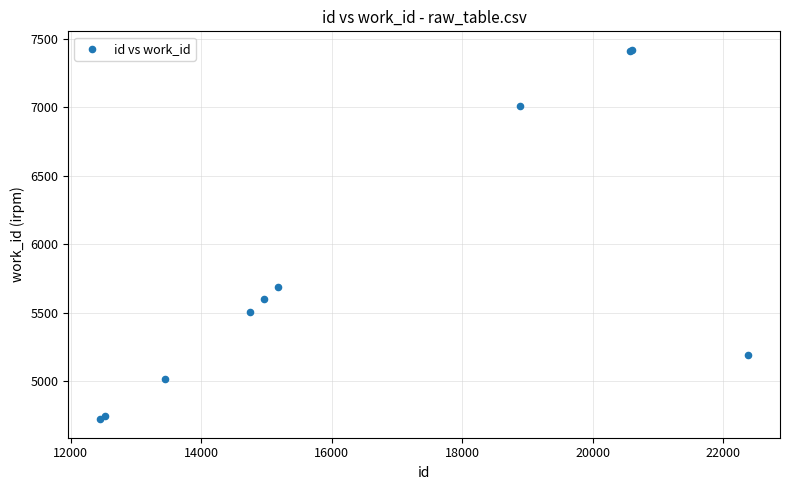

What Y value in the scatter plot is closest to 6070?

5686